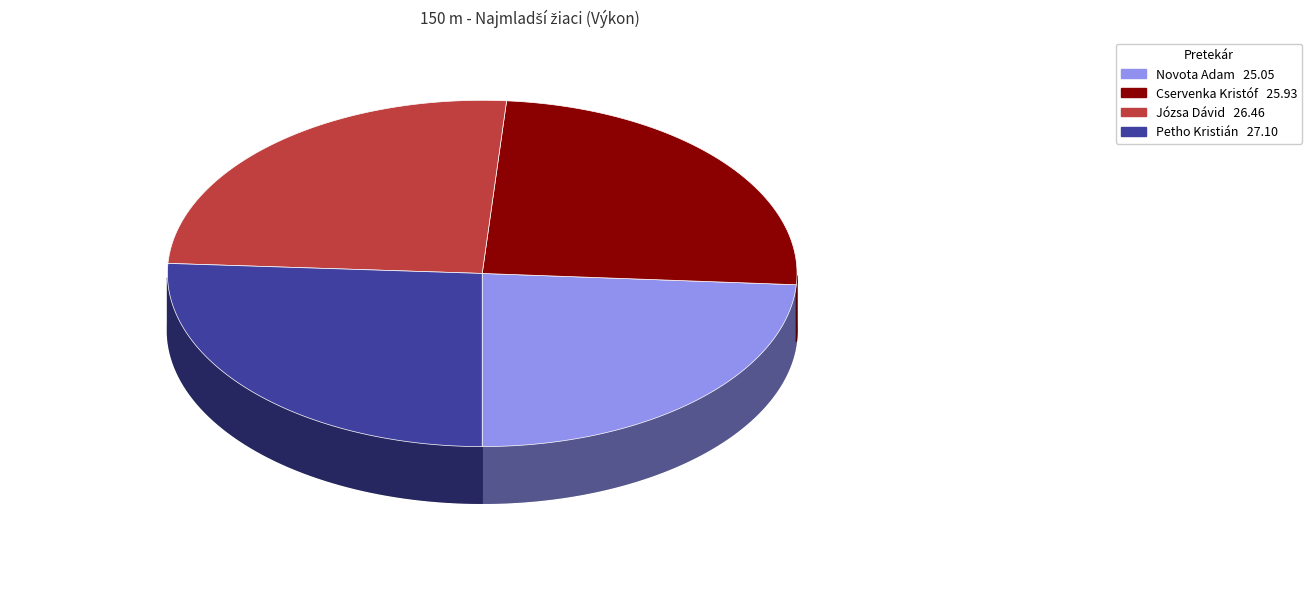

Is there any slice that represents more than half of the pie?

No